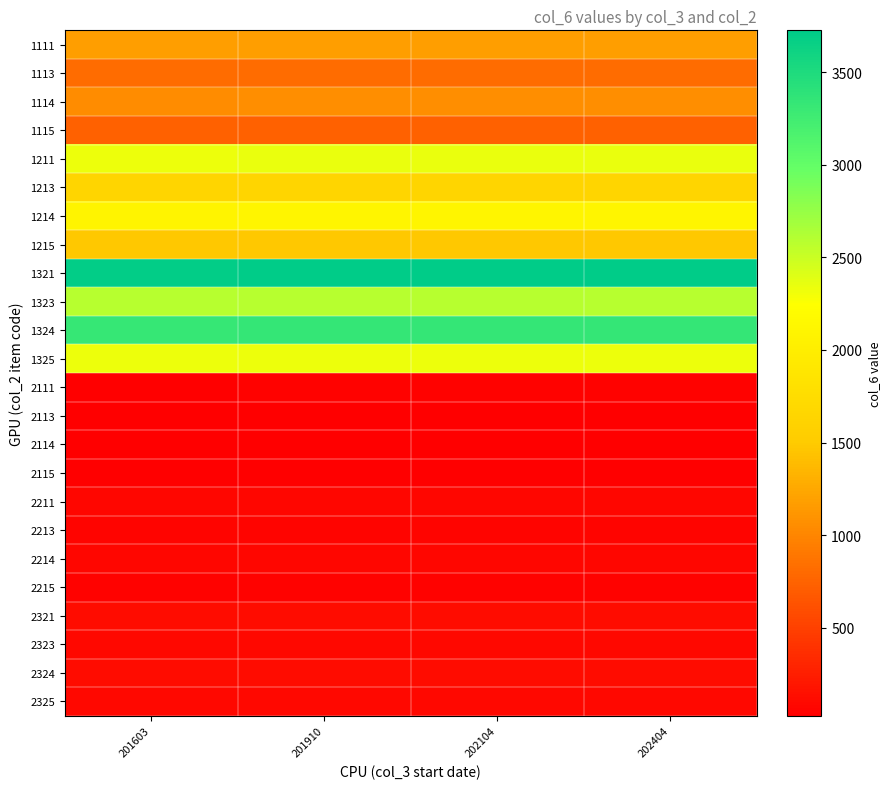

How many series are shown in this chart?

24